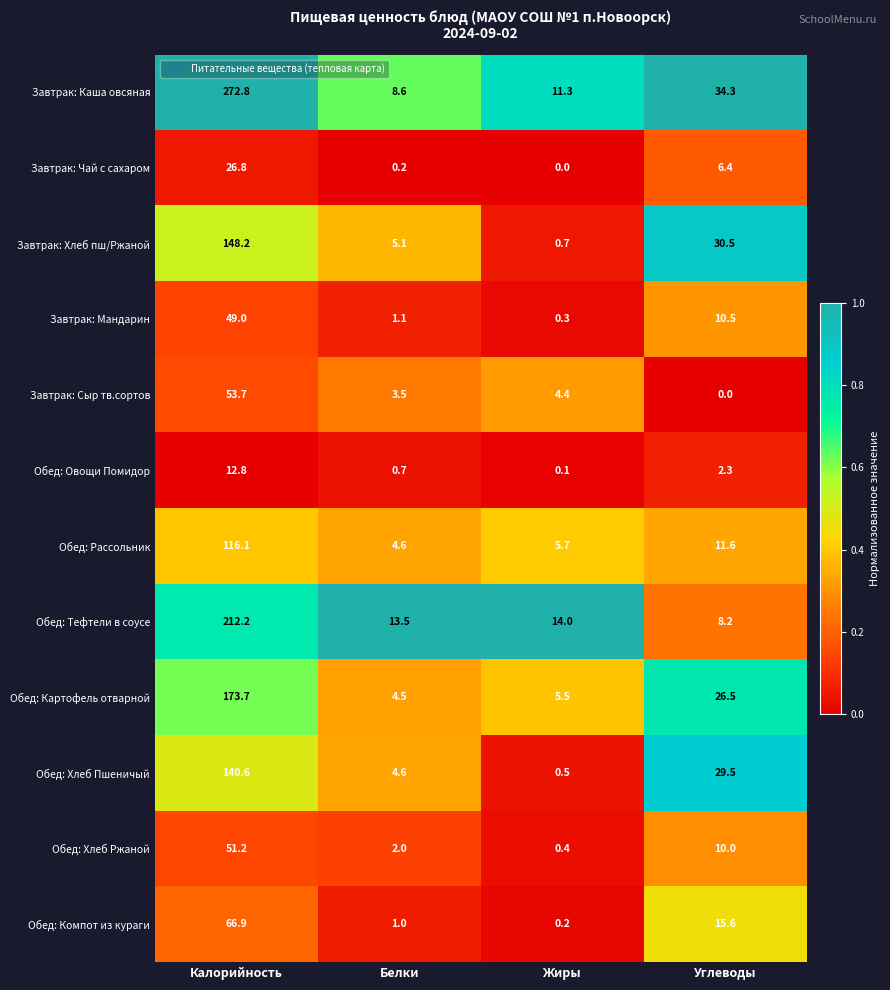

Read the Завтрак: Каша овсяная value at Жиры.

11.3